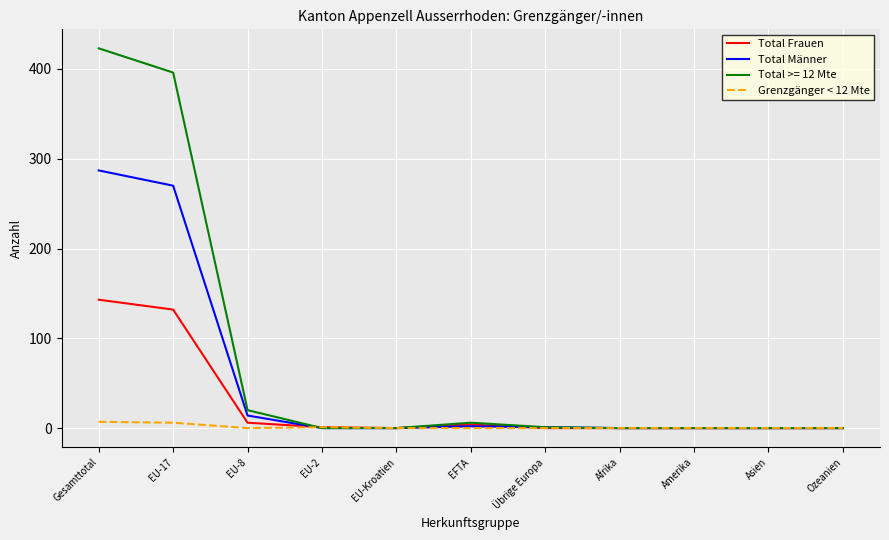

At which category is the sum across all series the highest?

Gesamttotal